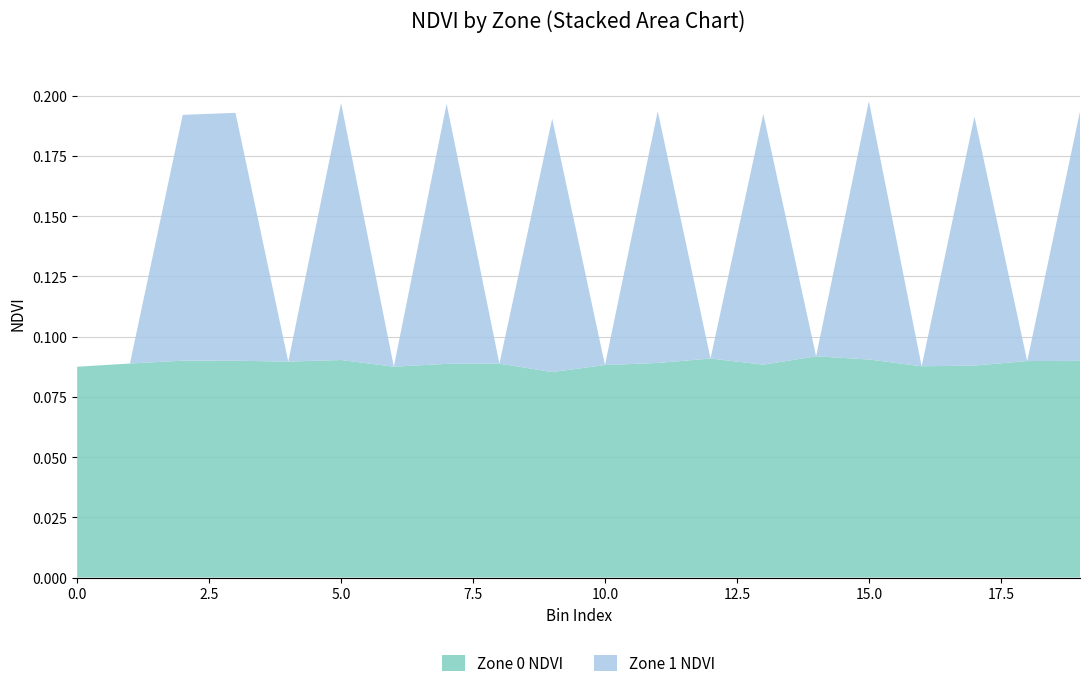

What are all the series names shown in the legend?

Zone 0 NDVI, Zone 1 NDVI